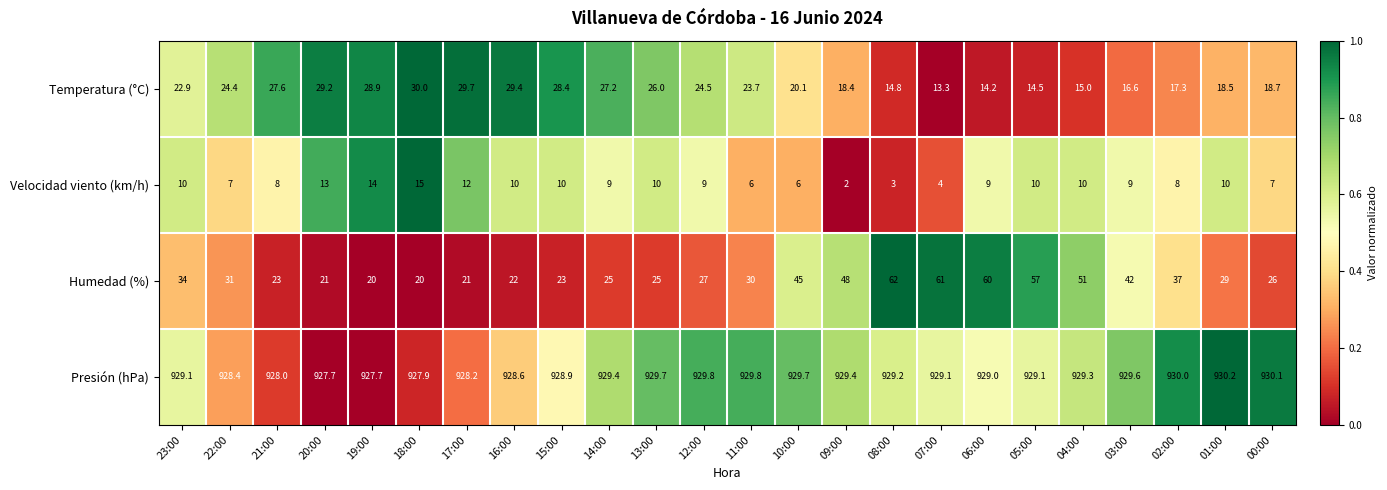

What is the difference between the maximum and minimum values in the Velocidad viento (km/h) series?

13.0